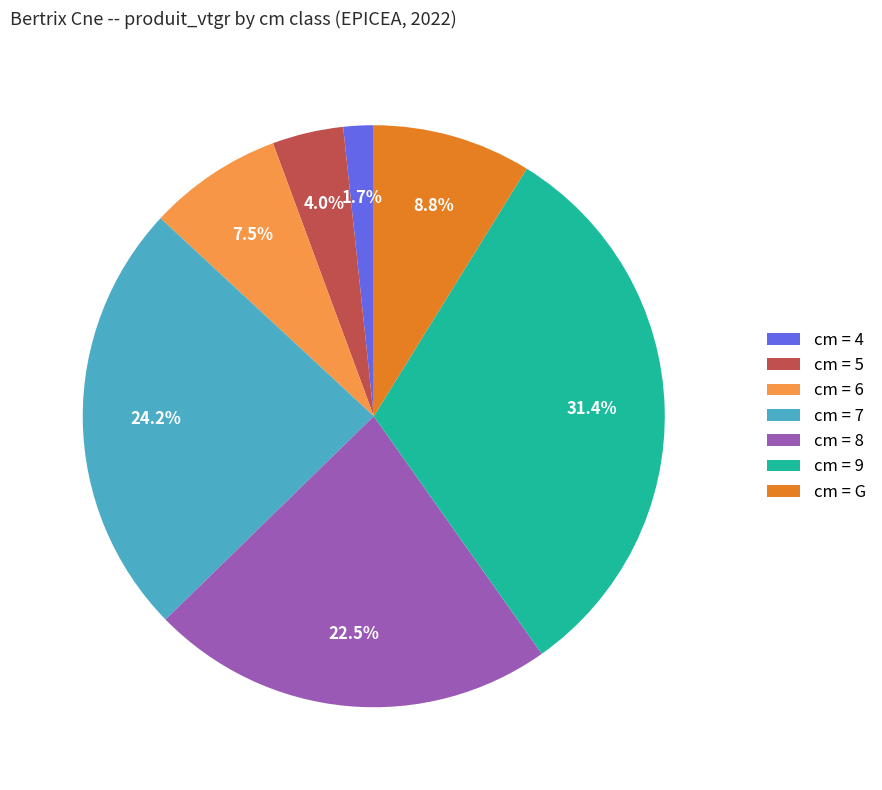

To the nearest percent, what is the average slice percentage?

14%